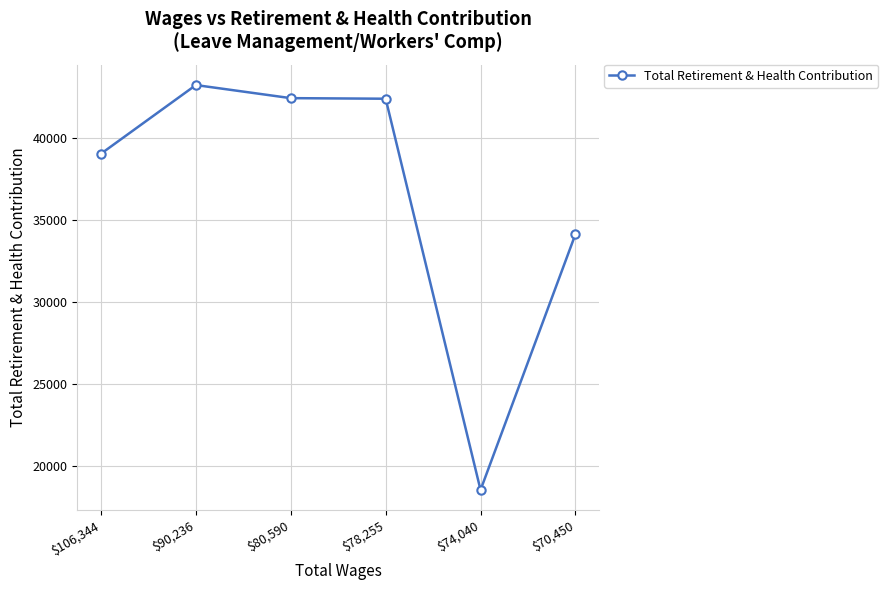

What is the label of the 4th point from the left?

$78,255